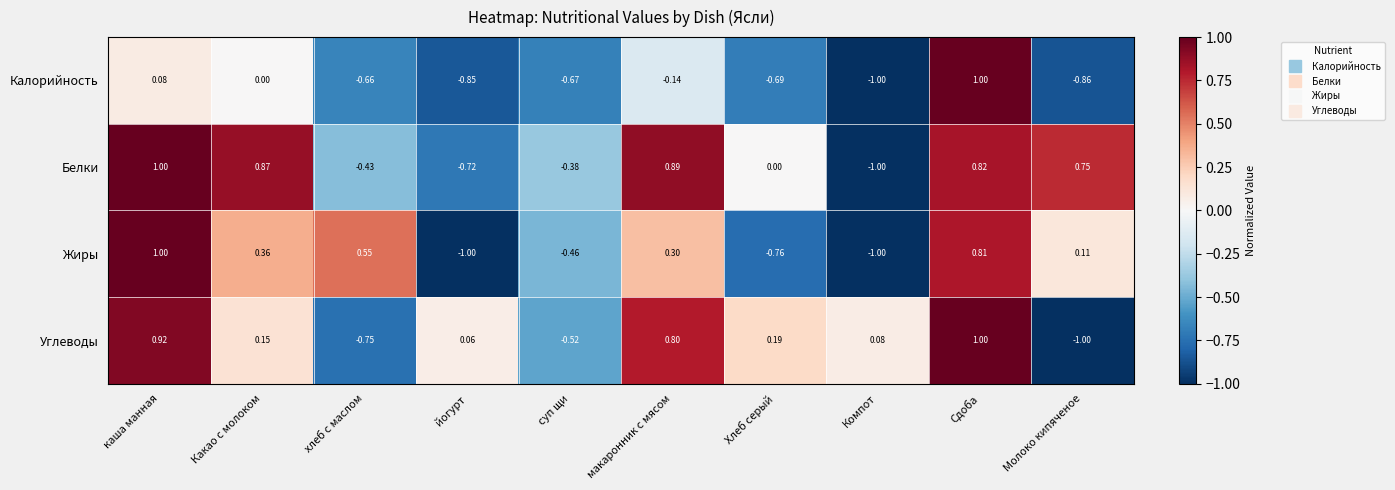

At which category is the sum across all series the highest?

Сдоба